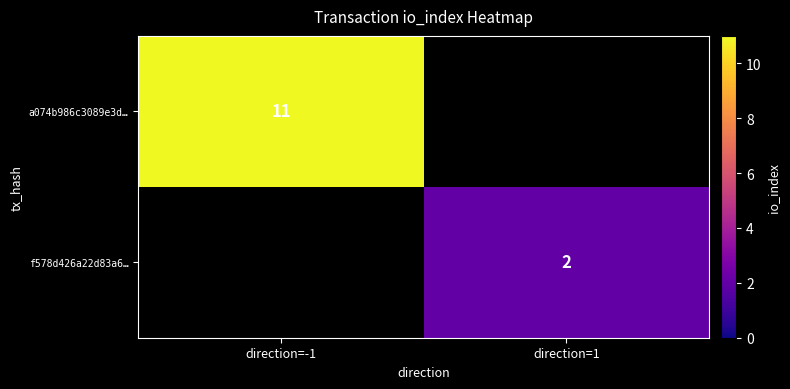

Is it true that f578d426a22d83a6… equals 0.7 at direction=1?

False